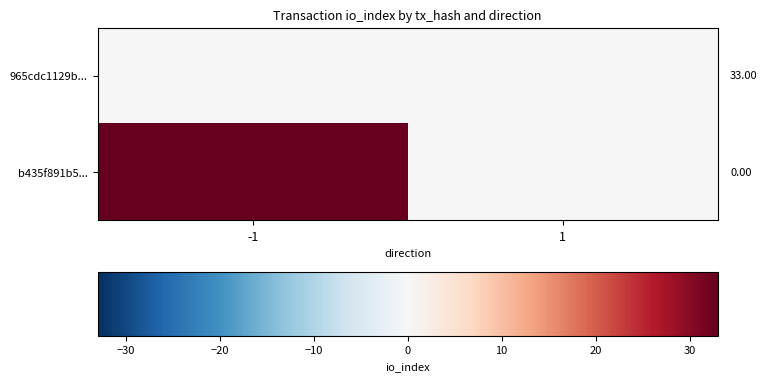

Reading right to left, what are all the values shown in this chart?

965cdc1129b...: 1=0	-1=0
b435f891b5...: 1=0	-1=33